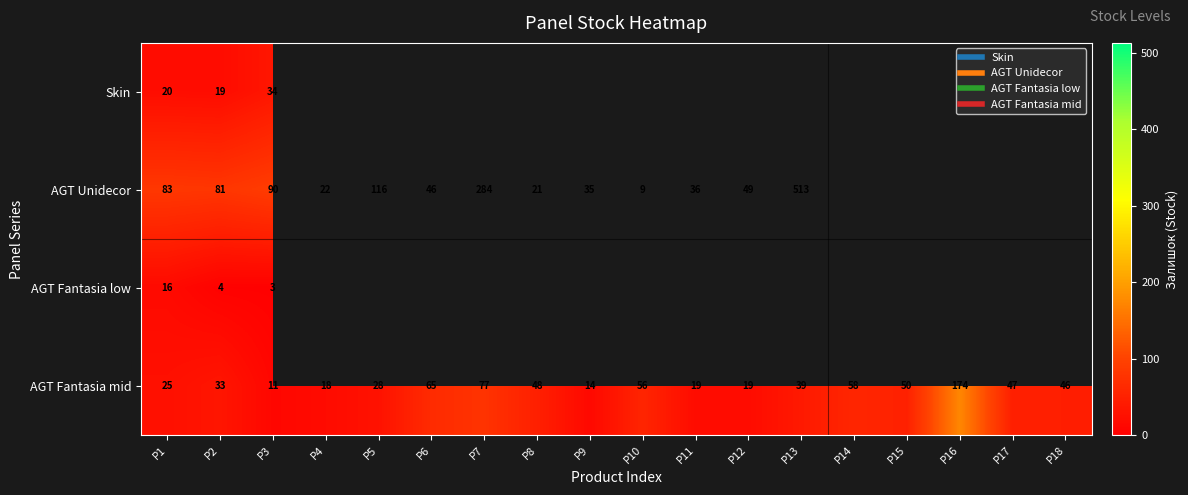

Rank the series at P18 from highest to lowest value.

AGT Fantasia mid, Skin, AGT Unidecor, AGT Fantasia low